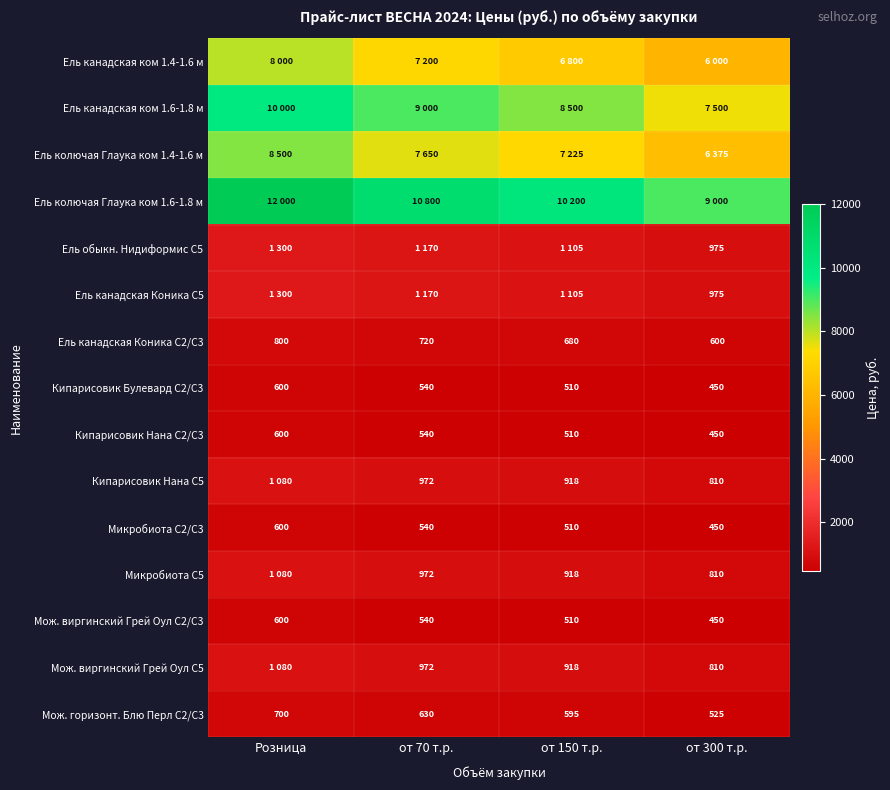

What is the sum of the Мож. виргинский Грей Оул С5 values at от 70 т.р. and от 150 т.р.?

1890